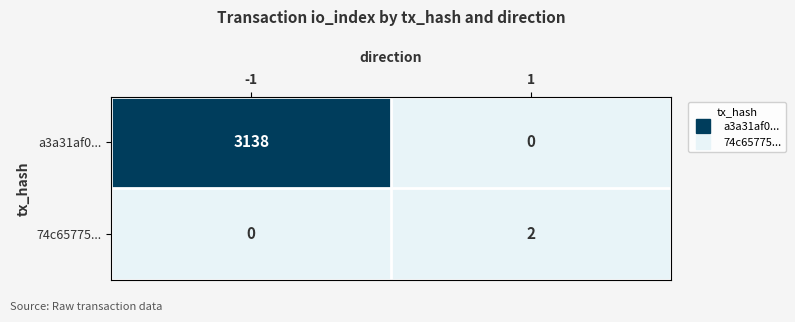

Which series changed the most between -1 and 1?

a3a31af0...